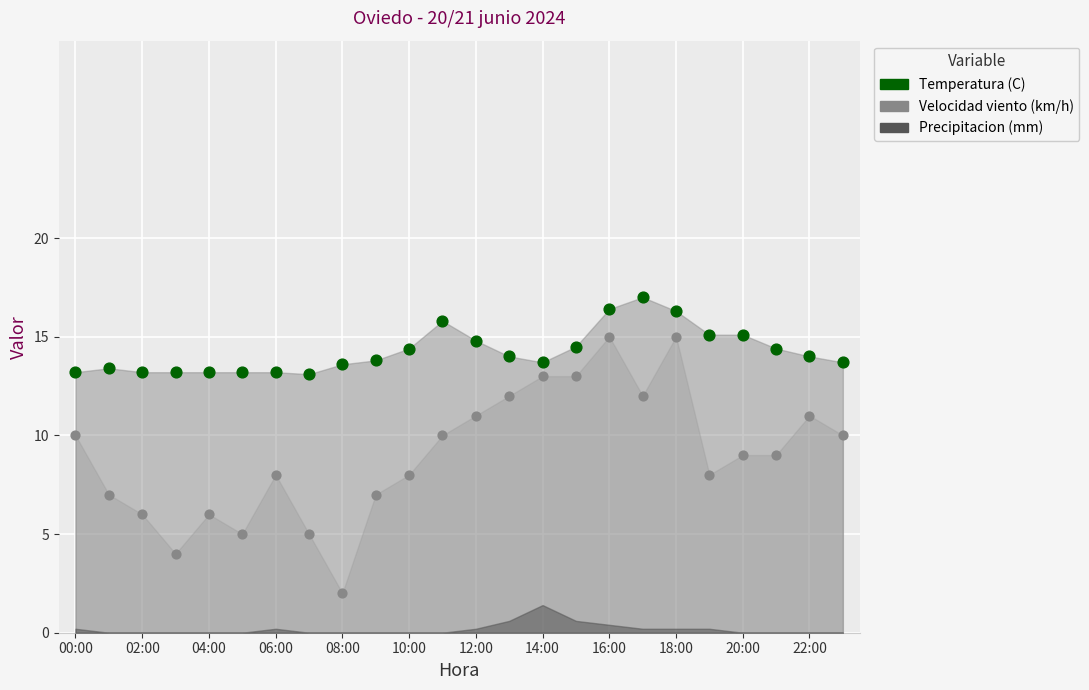

Across all data points, what is the range of Y values (max minus min)?

15.0